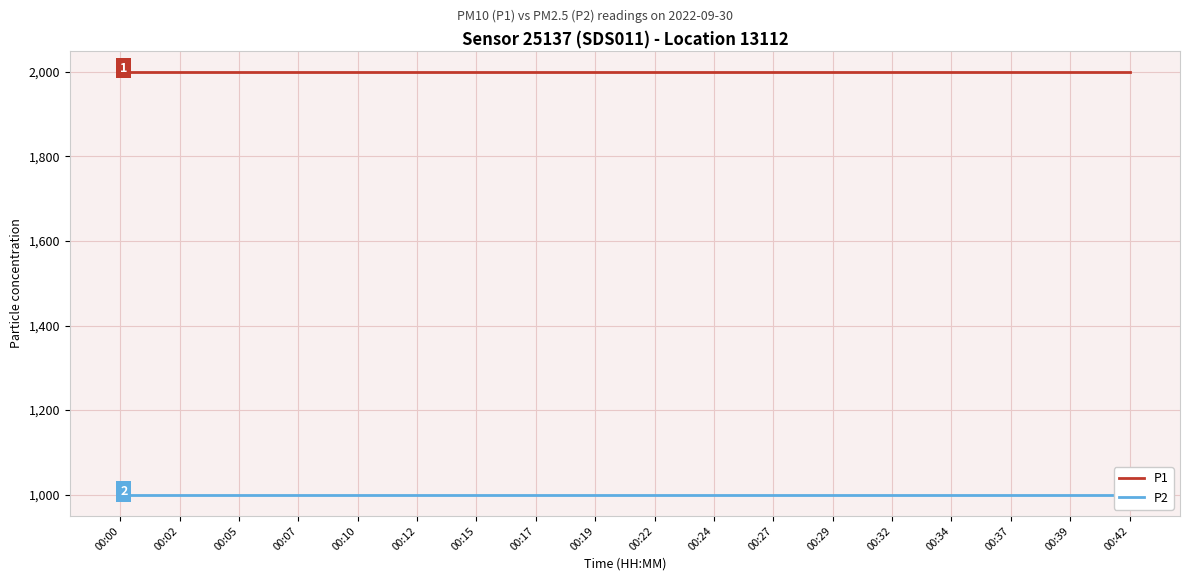

Which category has the lowest value in the P1 series?

00:00